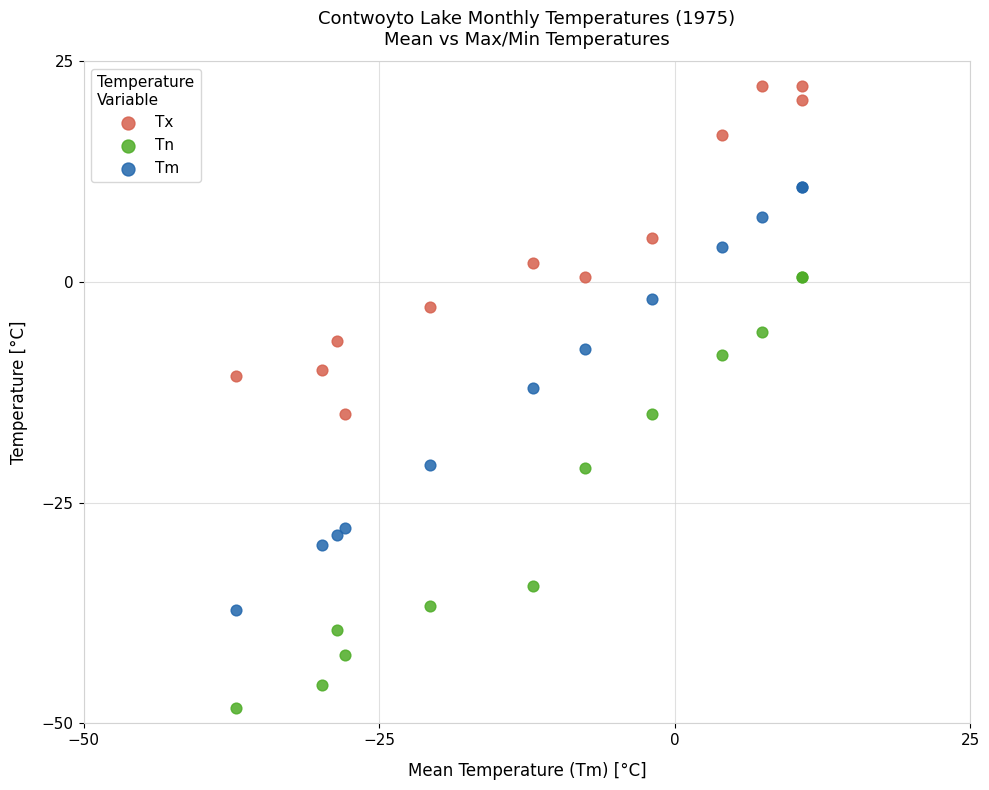

Which series reaches the maximum Y coordinate?

Tx